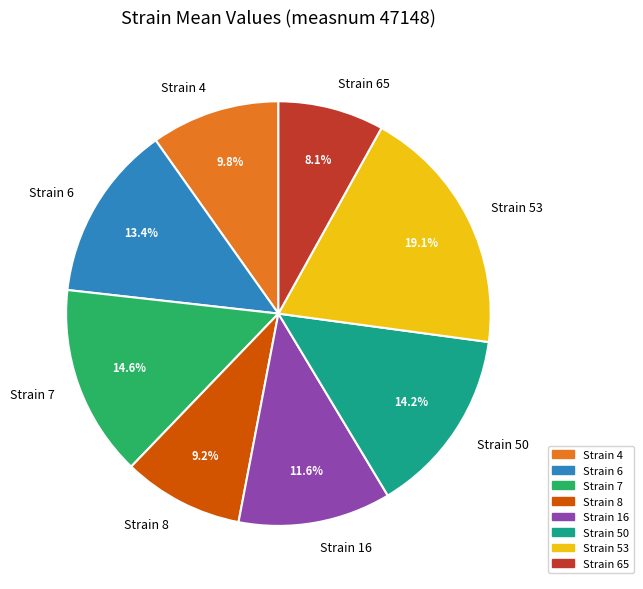

What is the smallest slice in the pie chart?

Strain 65